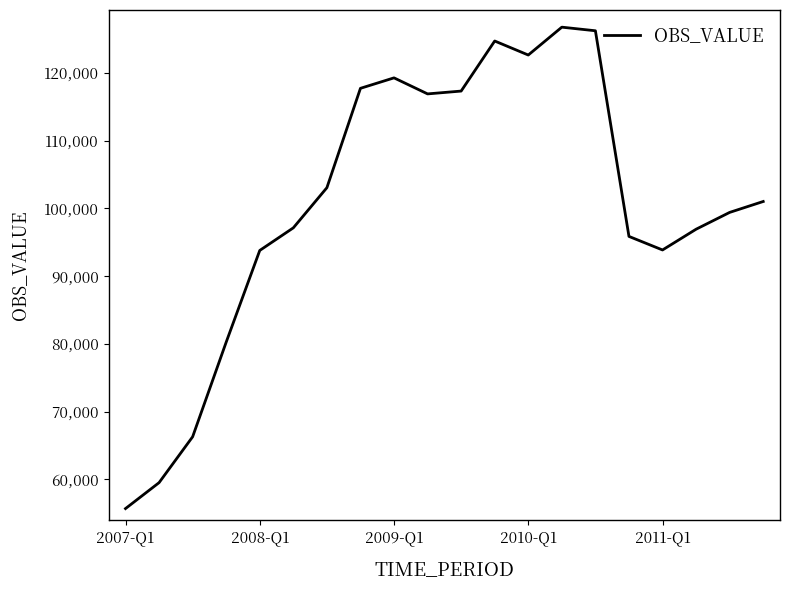

What is the difference between the maximum and minimum values?

71088.8